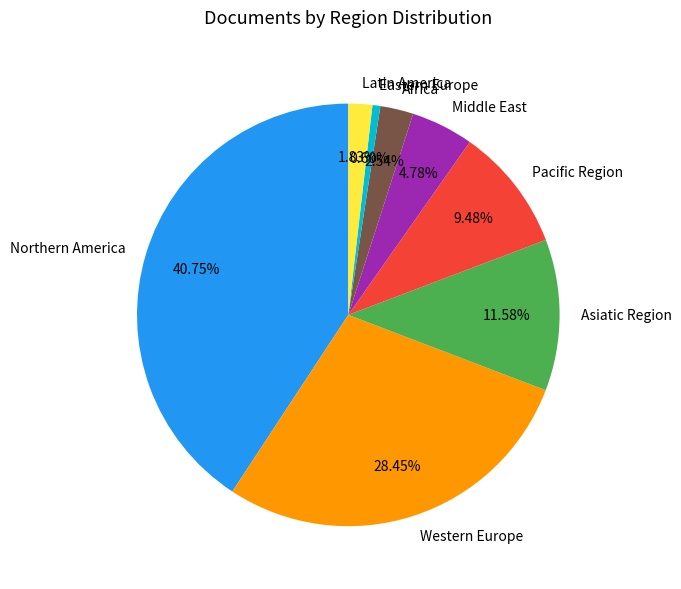

What percentage is NOT represented by Latin America?

98.2%